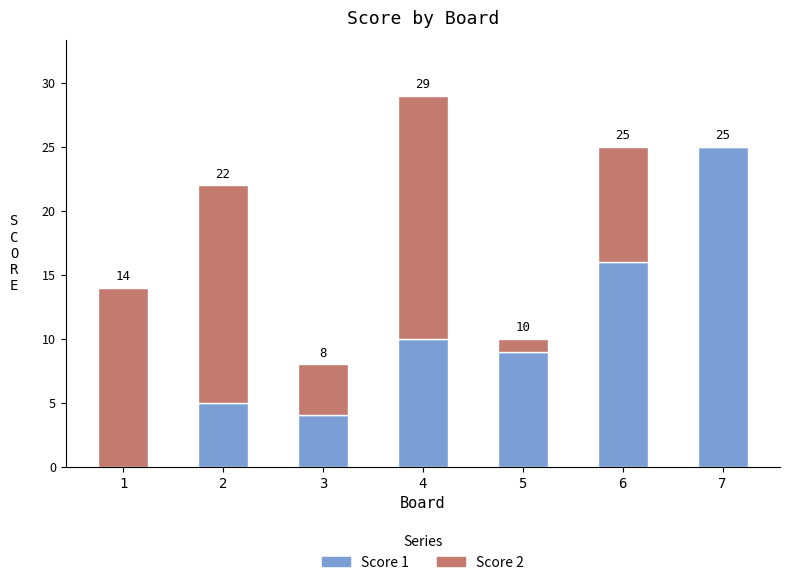

The value of Score 1 at 5 is 2. True or false?

False